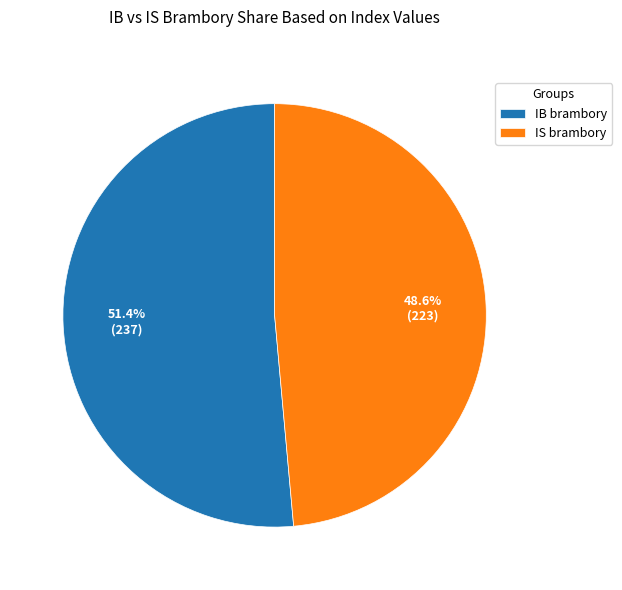

Combined, do IS brambory and IB brambory account for over 50%?

Yes